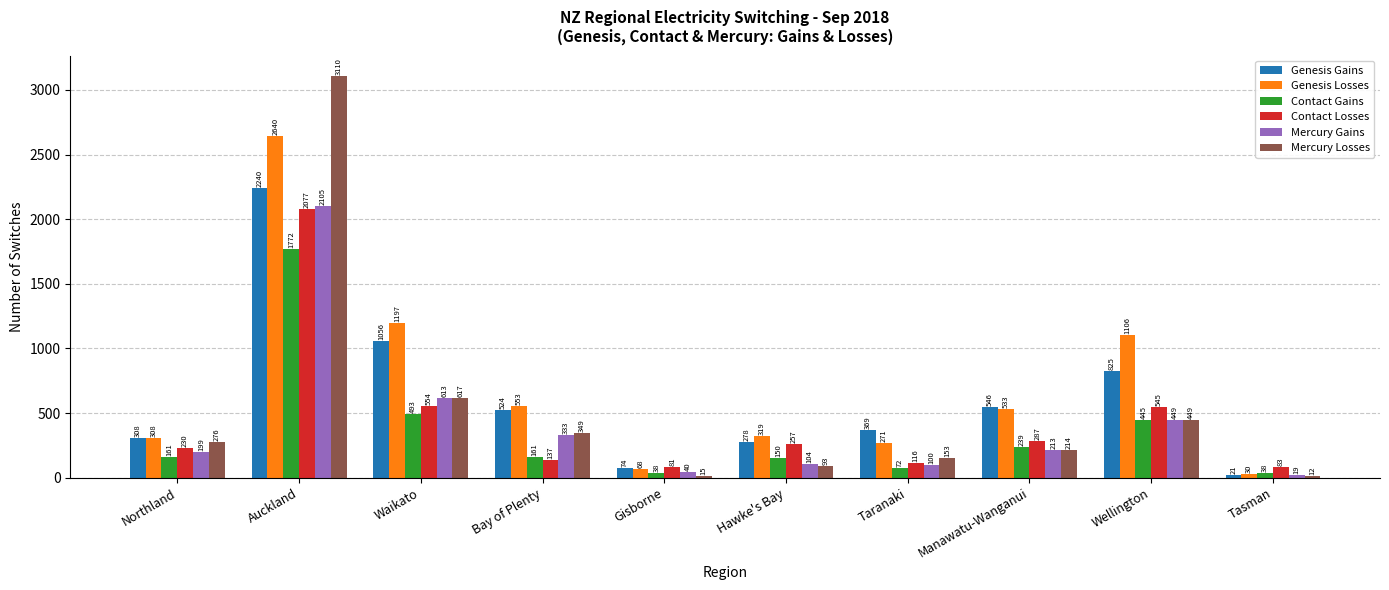

What is the greatest value displayed?

3110